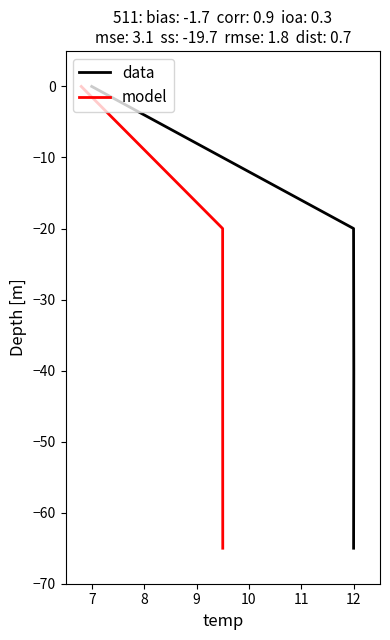

True or false: model has more than 2 interior local peaks.

False